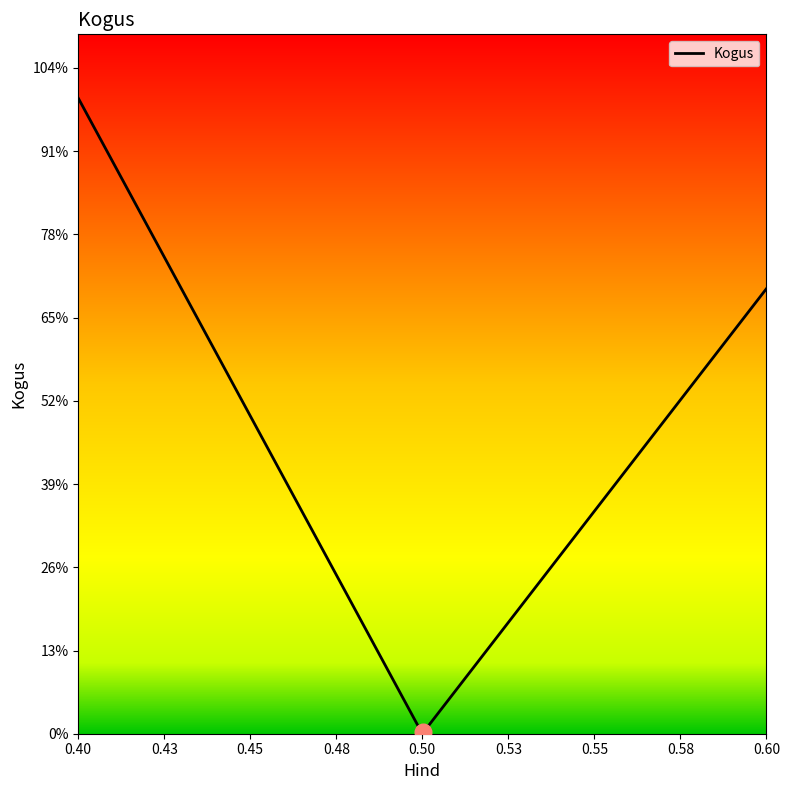

Is this an area chart (filled region under the line)?

Yes